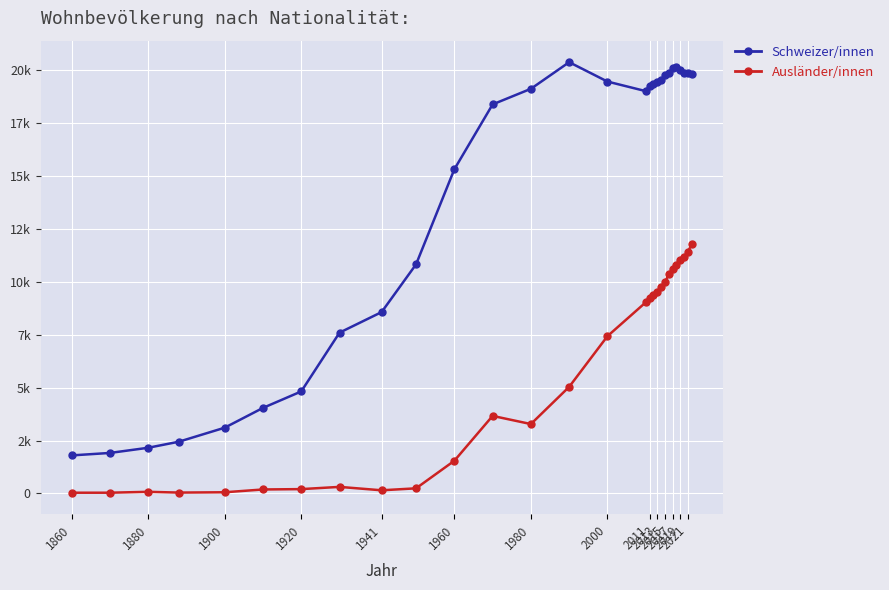

Is this an area chart (filled region under the line)?

No